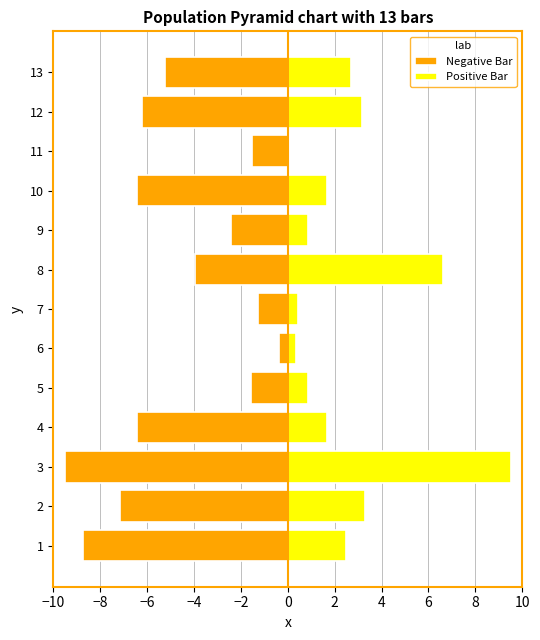

List the series in order of their peak value, highest first.

Positive Bar, Negative Bar